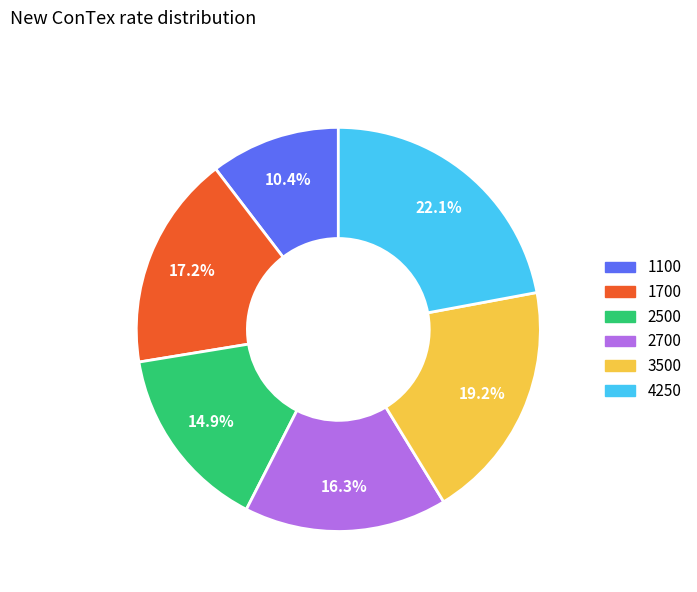

Is there a majority slice in this chart?

No